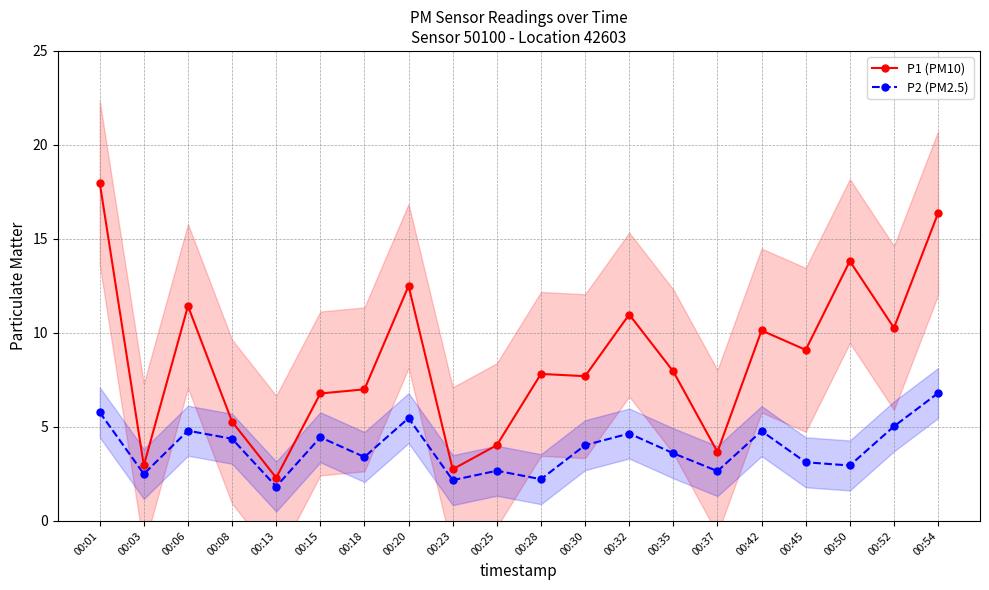

At 00:50, list the series in order from largest to smallest.

P1 (PM10), P2 (PM2.5)